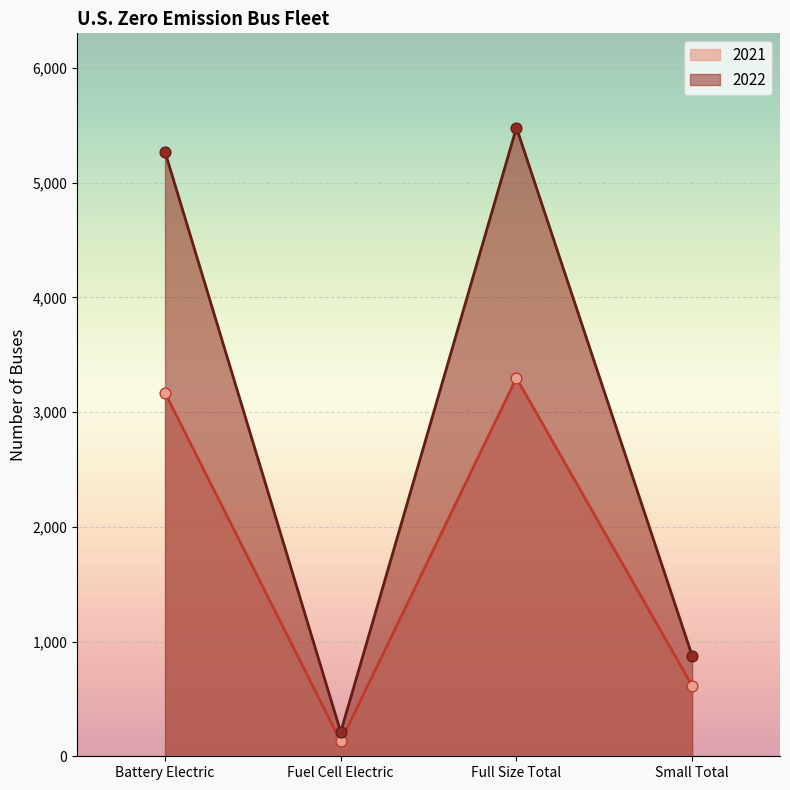

Which series contains the highest Y value?

2022